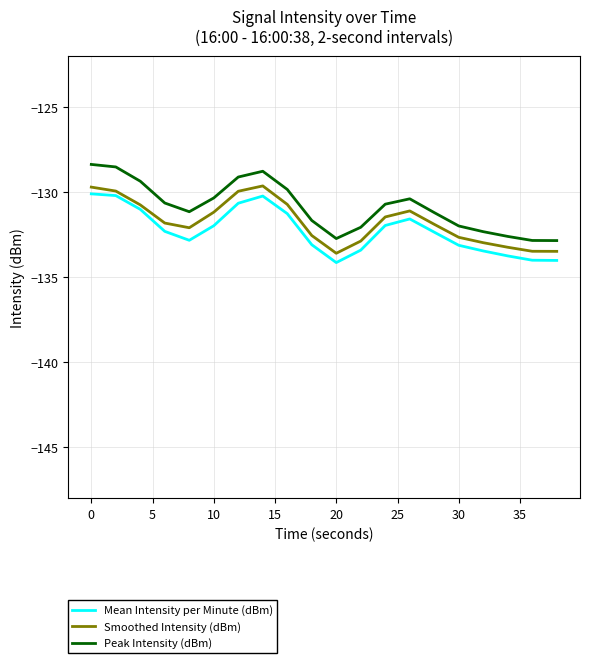

What is the difference between the maximum and minimum values in the Smoothed Intensity (dBm) series?

4.0